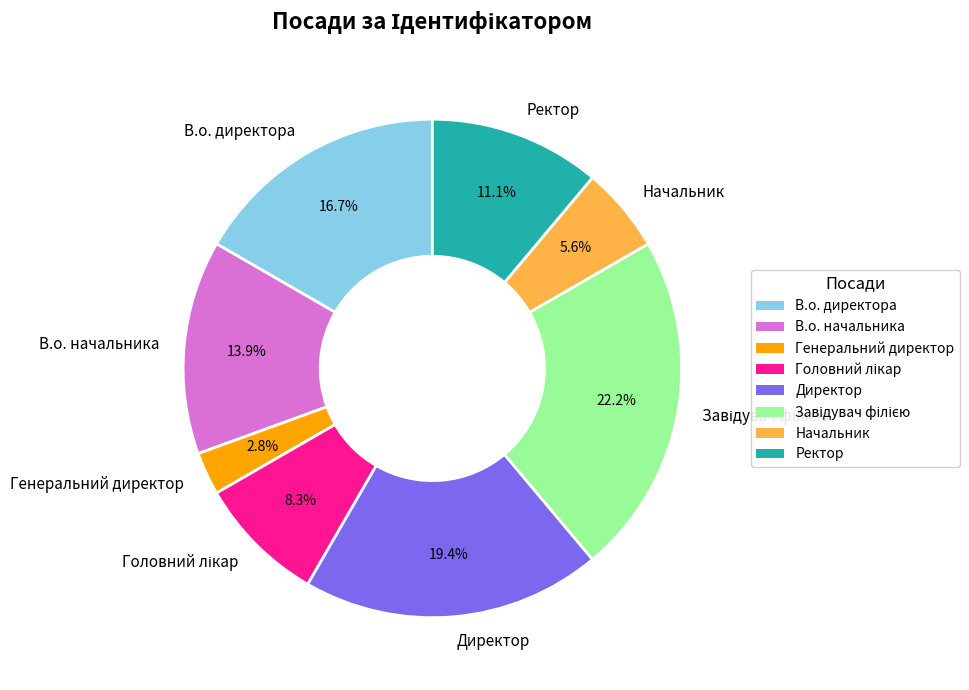

What percentage is NOT represented by В.о. директора?

83.3%